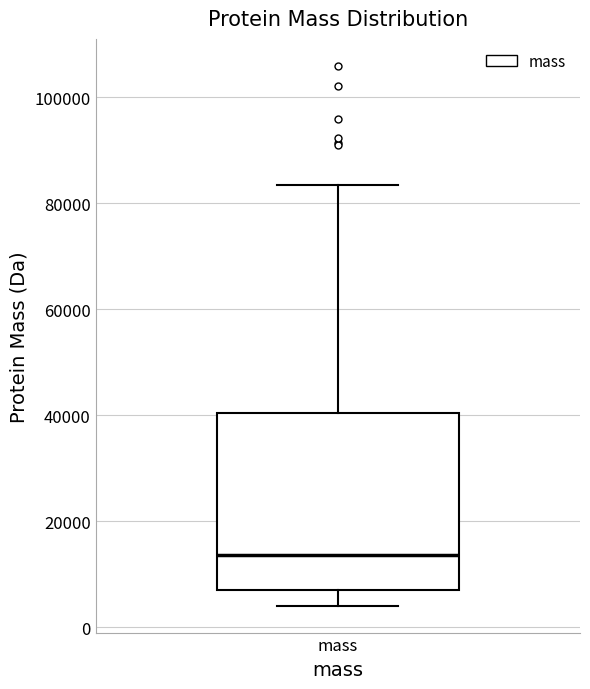

Transcribe this box plot: give where the median line is, the range the box spans, and where the two whiskers end, as read against the y-axis. The values are not printed on the chart, so give them approximately, as read against the axis.

median 14000, box 8000 to 40000, whiskers 4000 to 84000